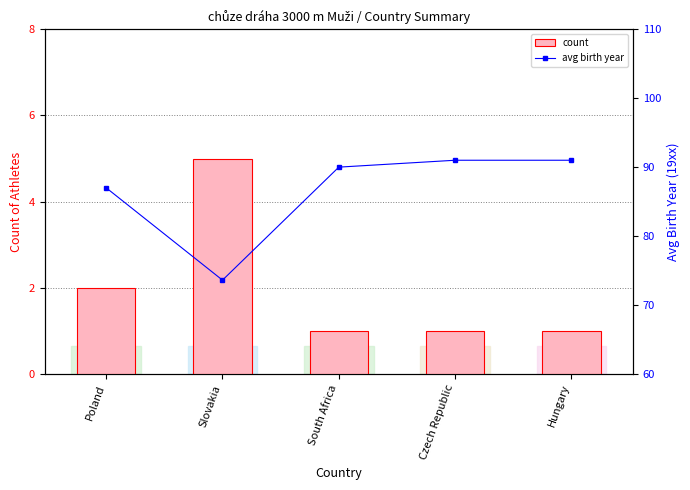

Reading right to left, transcribe all the data shown in this chart.

count: 1.0	1.0	1.0	5.0	2.0
avg birth year: 91.0	91.0	90.0	73.6	87.0